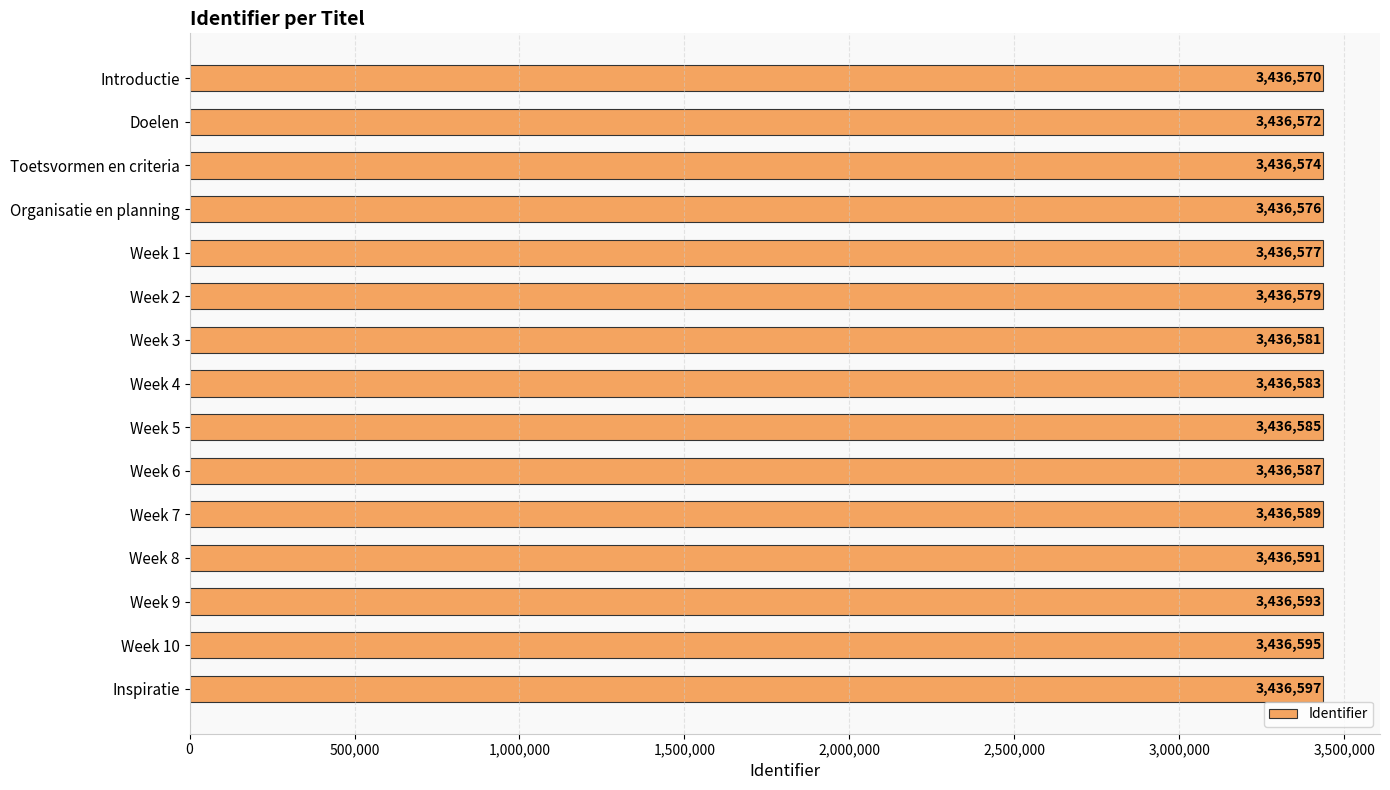

What is the difference between the maximum and minimum values?

27